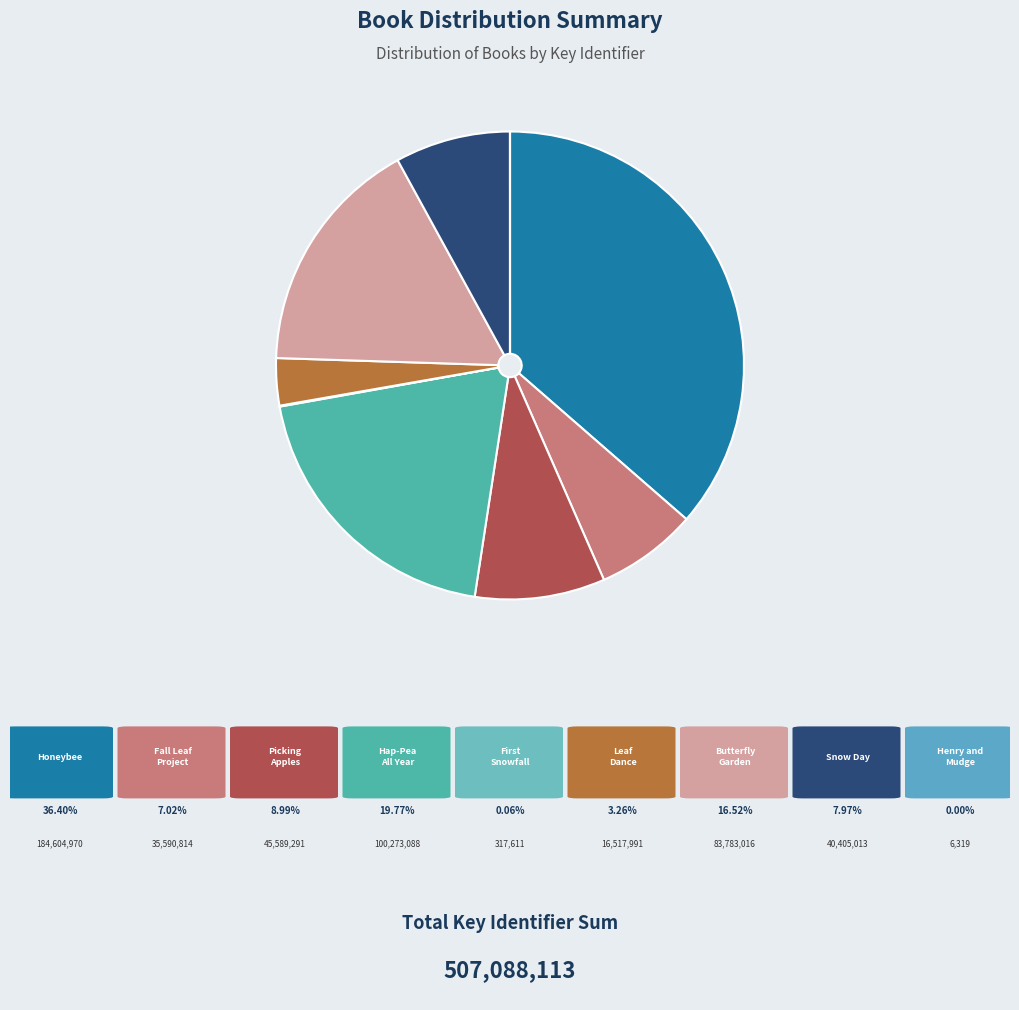

Rank the categories by value from highest to lowest.

Honeybee, Hap-Pea All Year, Butterfly Garden, Picking Apples, Snow Day, Fall Leaf Project, Leaf Dance, First Snowfall, Henry and Mudge and the Forever Sea